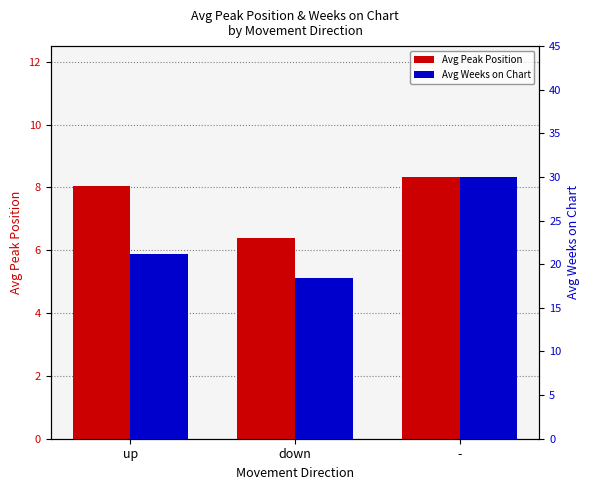

Reading right to left, what are all the values shown in this chart?

Avg Peak Position: -=8.3	down=6.4	up=8.1
Avg Weeks on Chart: -=30.0	down=18.4	up=21.1